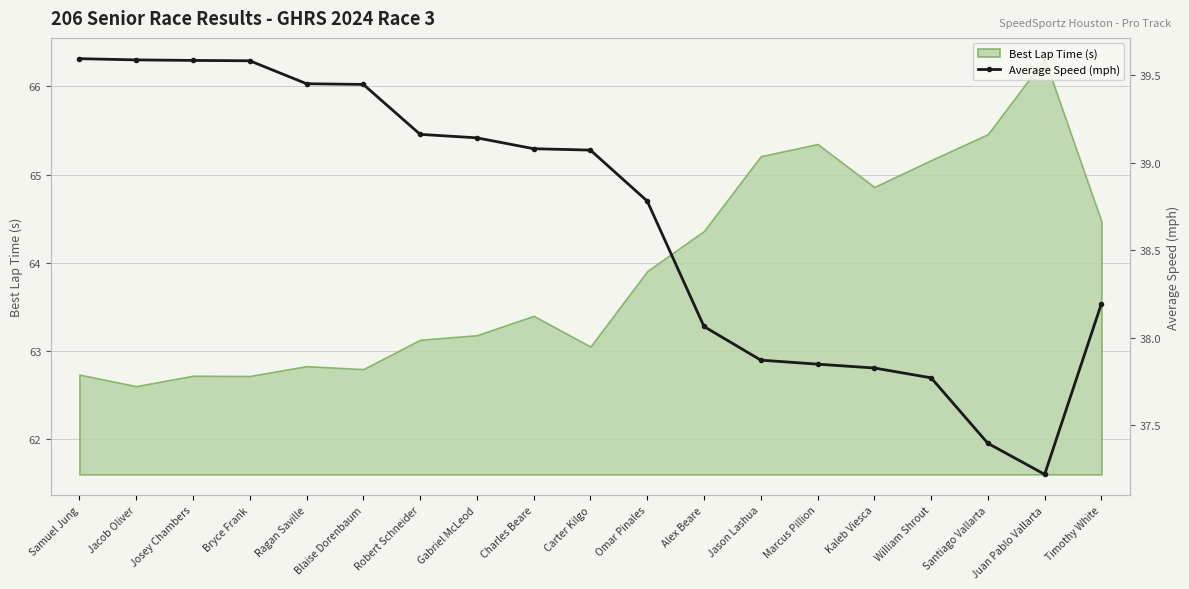

What position from the left is Timothy White?

19